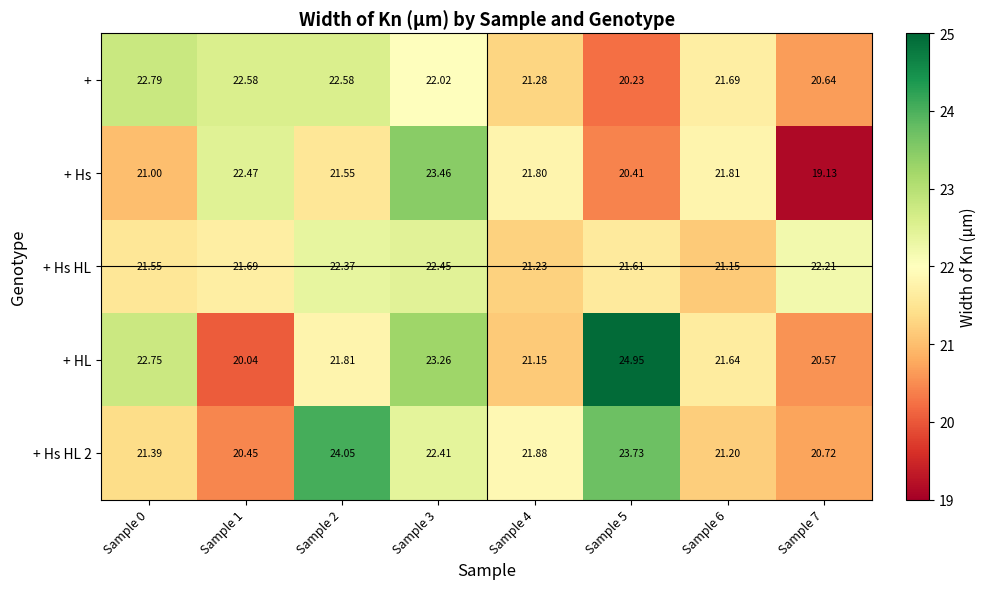

Count the number of data series in this chart.

5